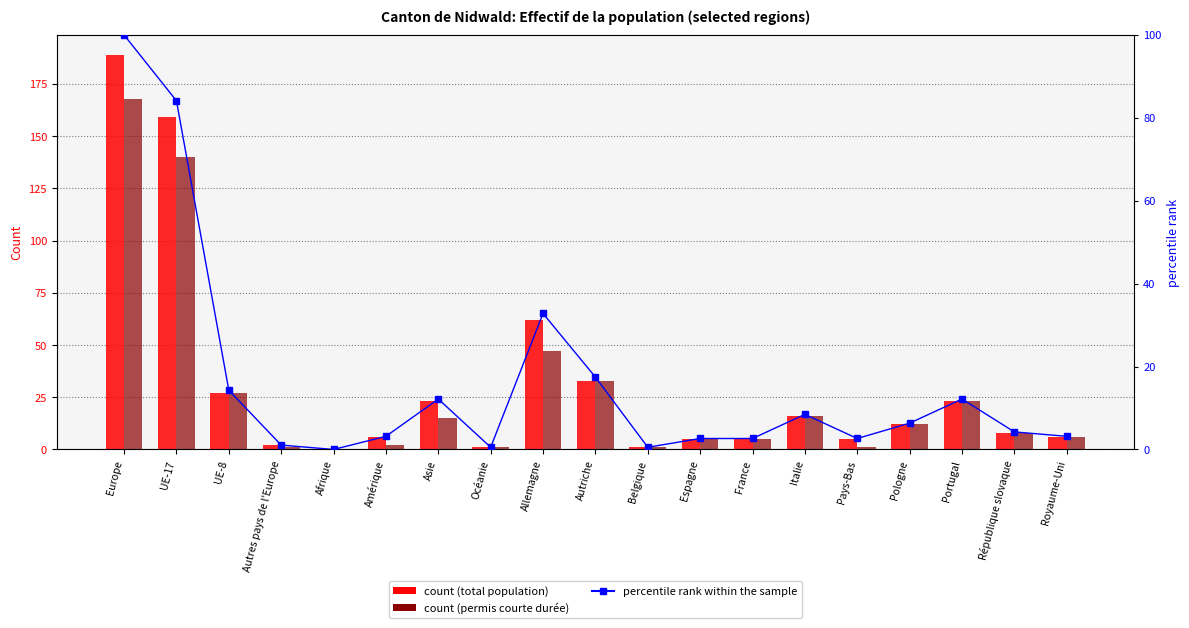

At which category is the sum across all series the highest?

Europe